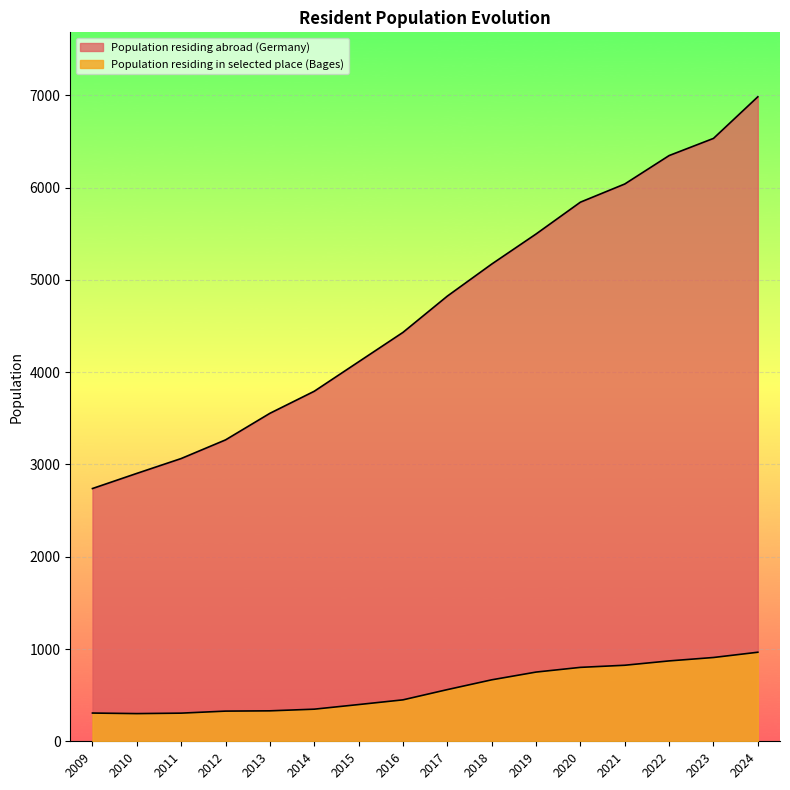

Does the chart display data point markers on the line(s)?

No